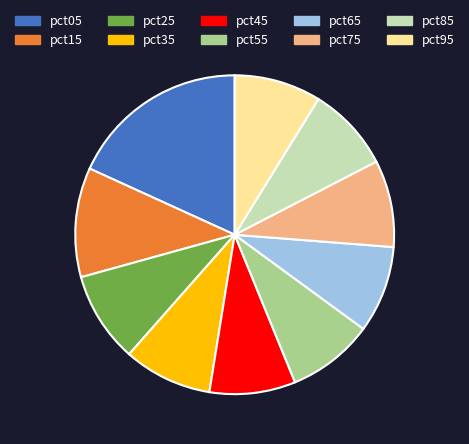

Is there a majority slice in this chart?

No